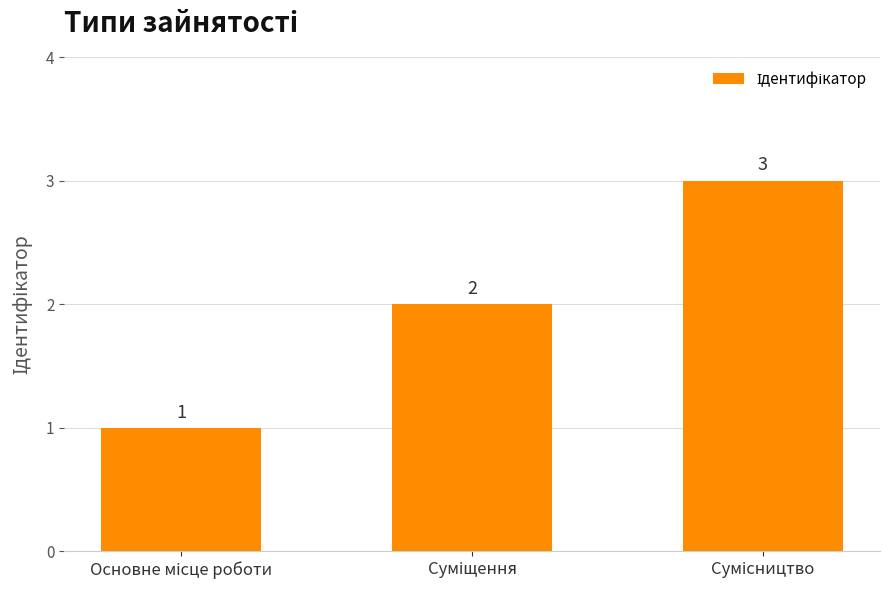

What is the sum of all values?

6